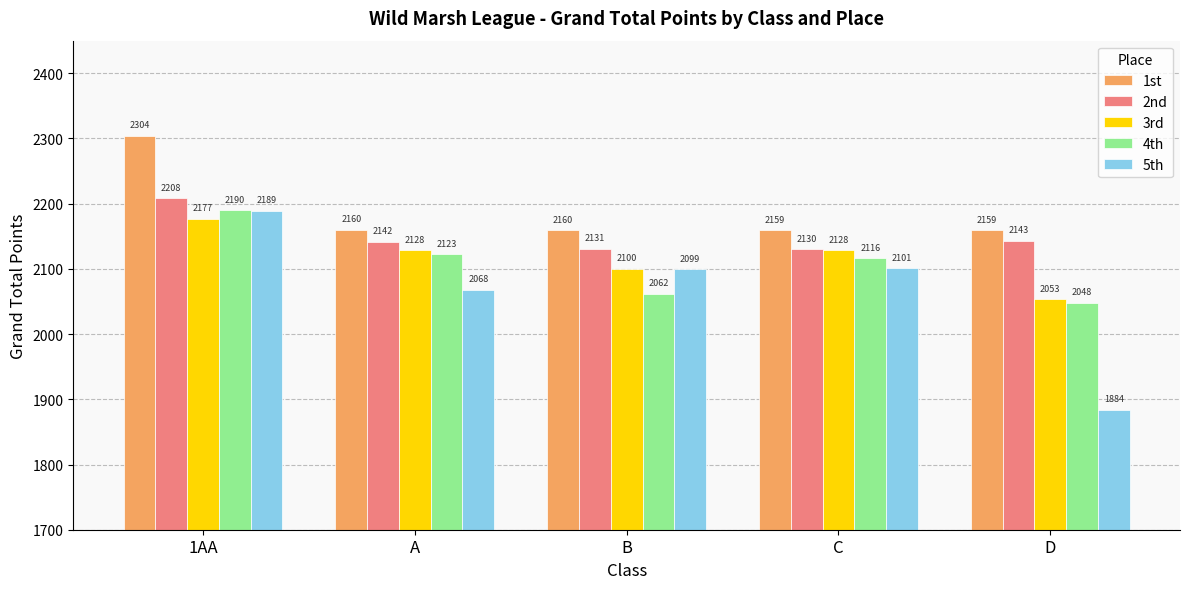

Between 1AA and A, which series saw the biggest shift?

1st